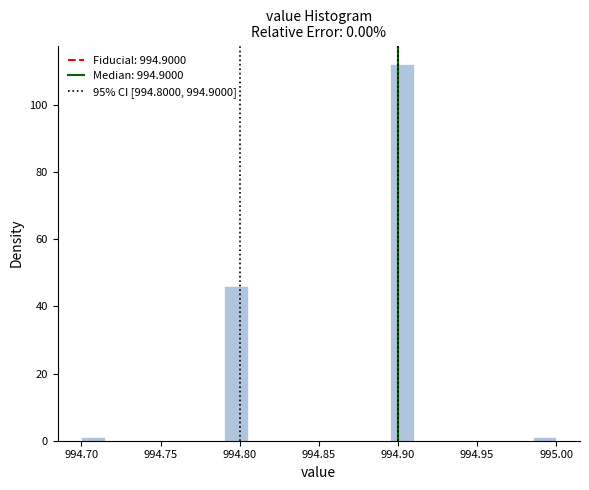

Read against the x-axis, roughly where is the centre of the tallest bar?

994.905